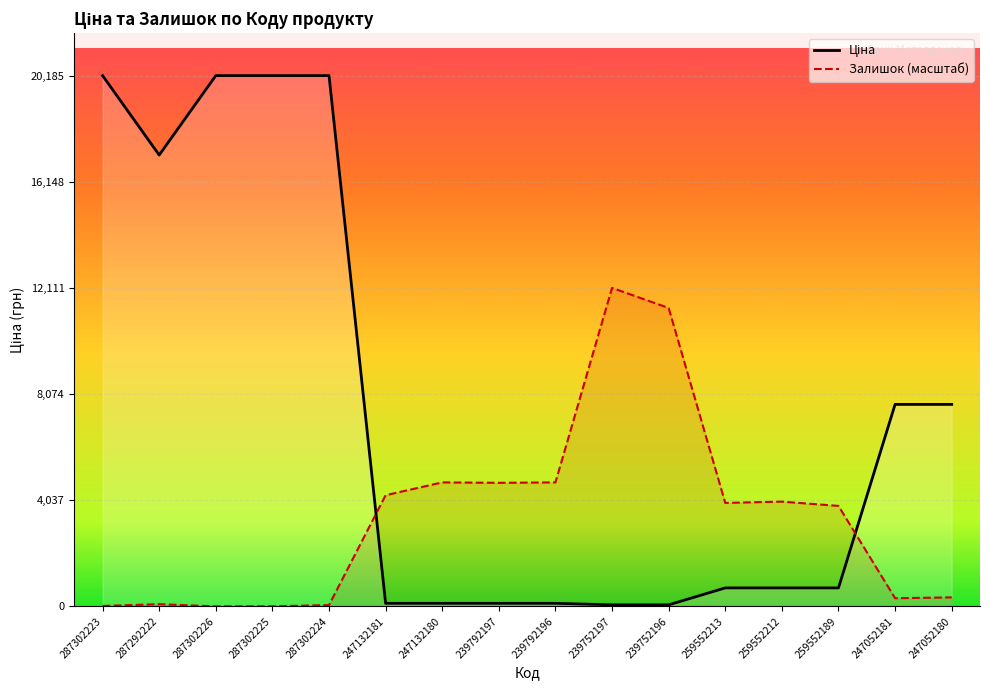

What is the value of the Ціна point at the 2nd from the left?

17165.0